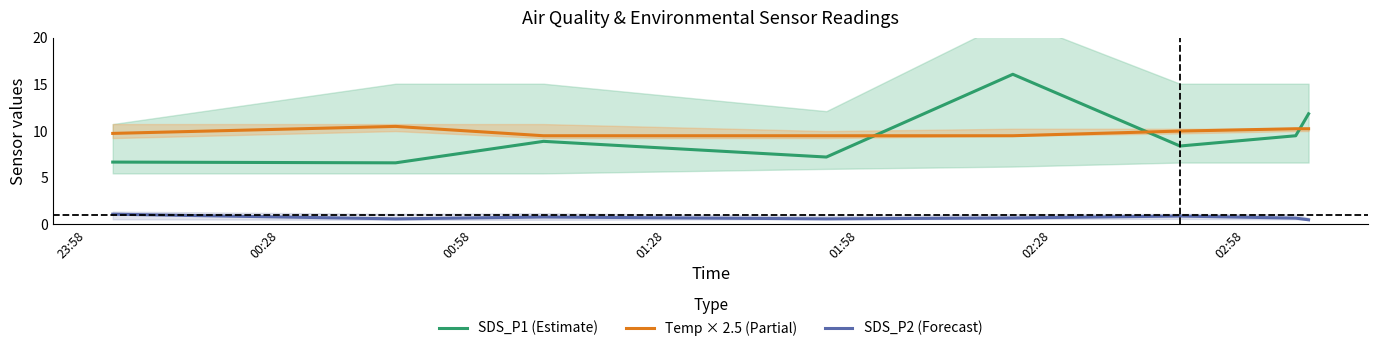

What are all the series names shown in the legend?

SDS_P1 (Estimate), Temp × 2.5 (Partial), SDS_P2 (Forecast)